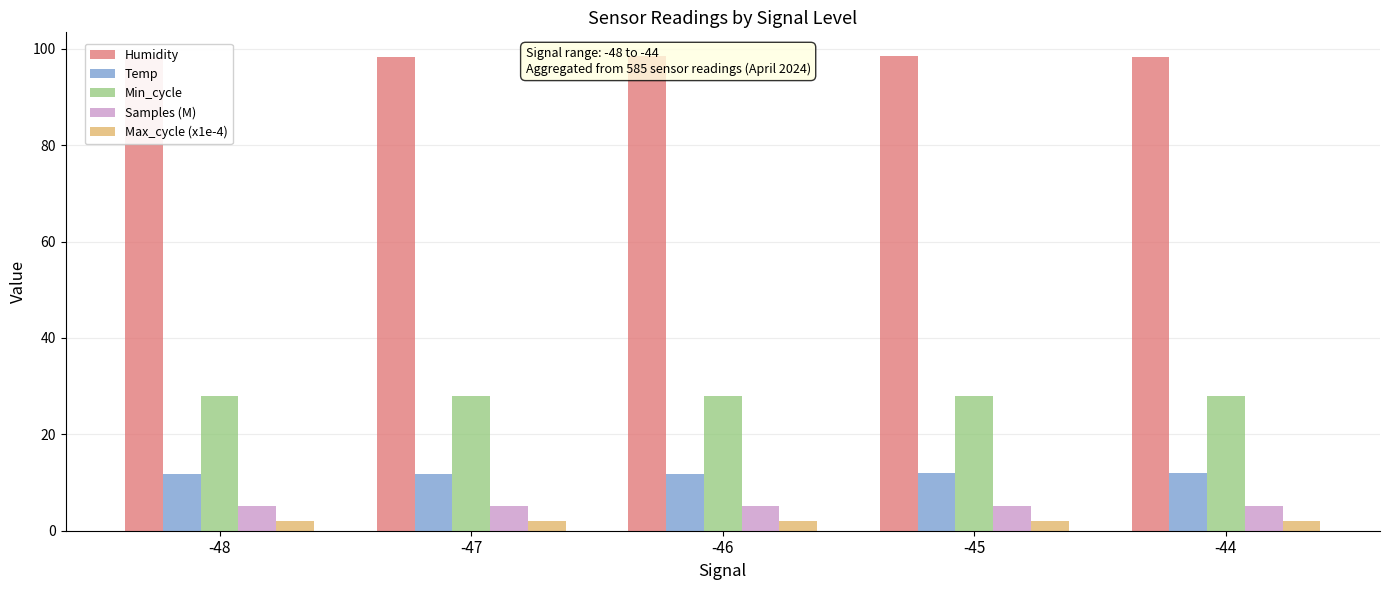

What is the maximum value for Min_cycle?

28.0